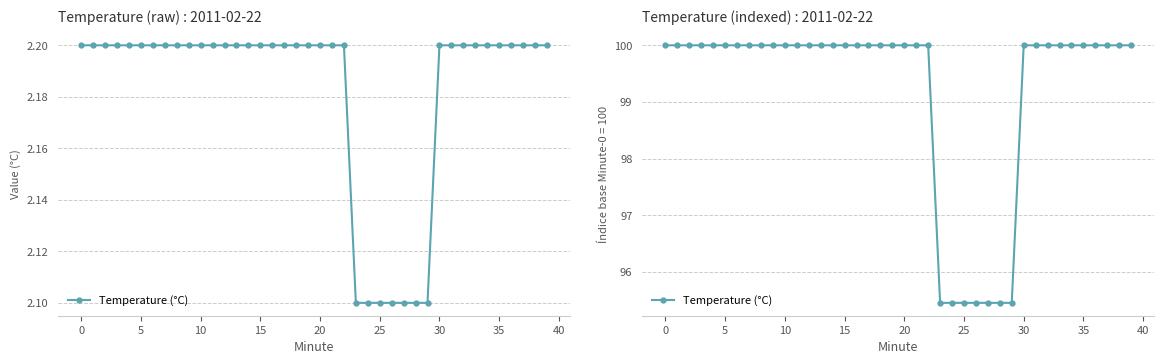

What is the label of the 18th point from the left?

17